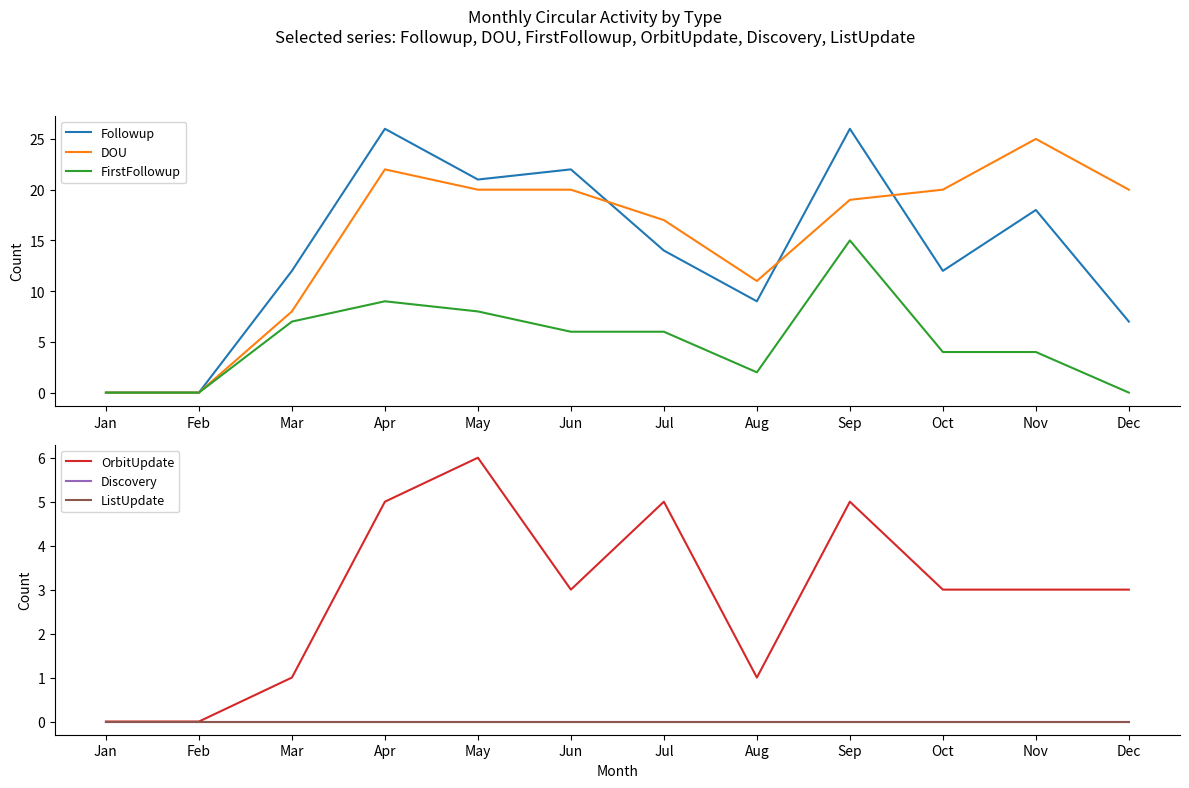

Rank the series by their maximum value, from highest to lowest.

Followup, DOU, FirstFollowup, OrbitUpdate, Discovery, ListUpdate